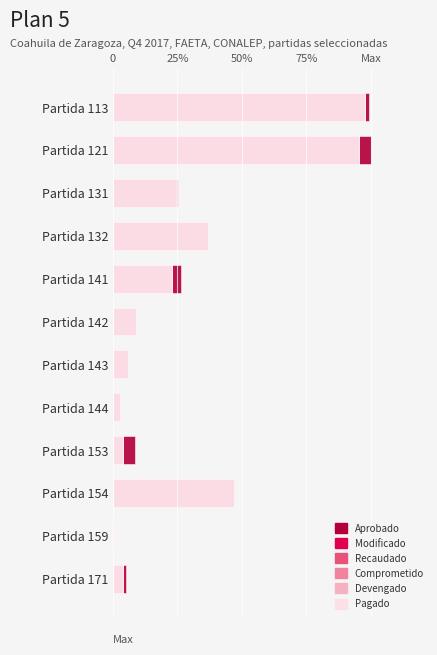

What is the value of the Devengado bar at the 6th from the left?

0.1